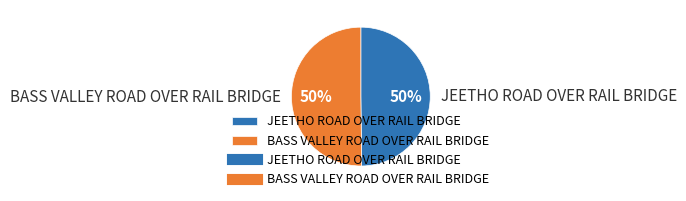

What is the ratio of the value at JEETHO ROAD OVER RAIL BRIDGE to the value at BASS VALLEY ROAD OVER RAIL BRIDGE?

1.0